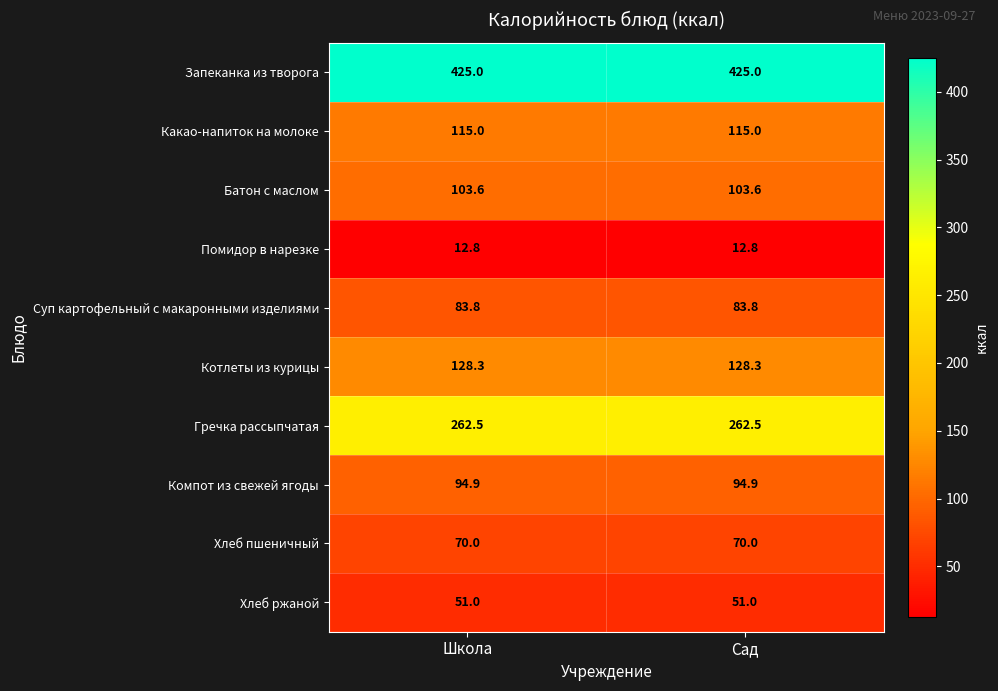

What is the total value across all series at Школа?

1346.9